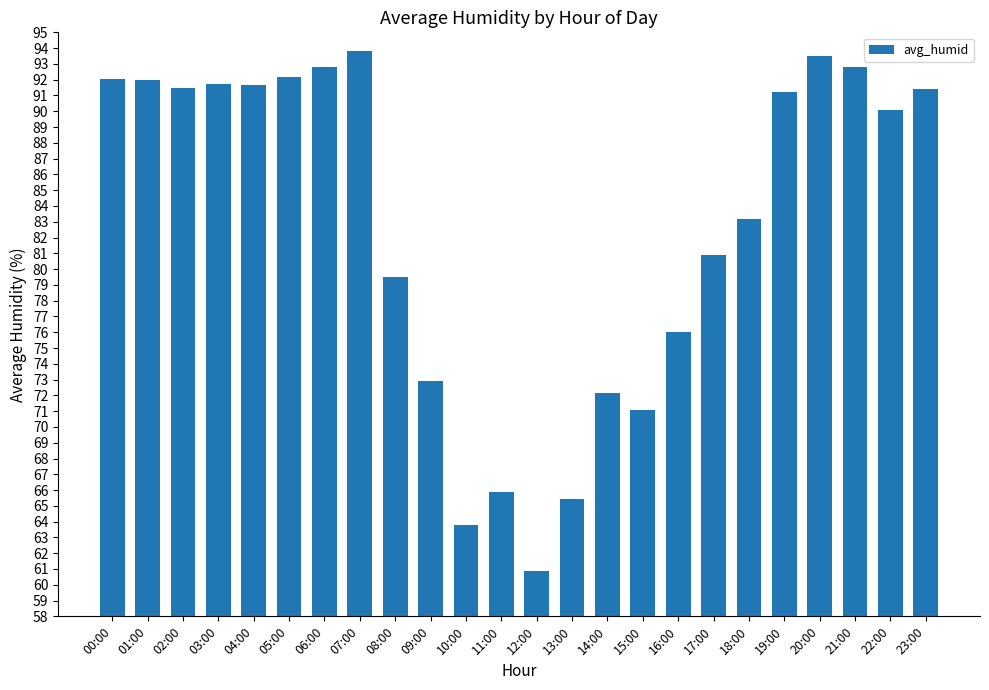

What is the difference between the second highest and second lowest values?

29.7